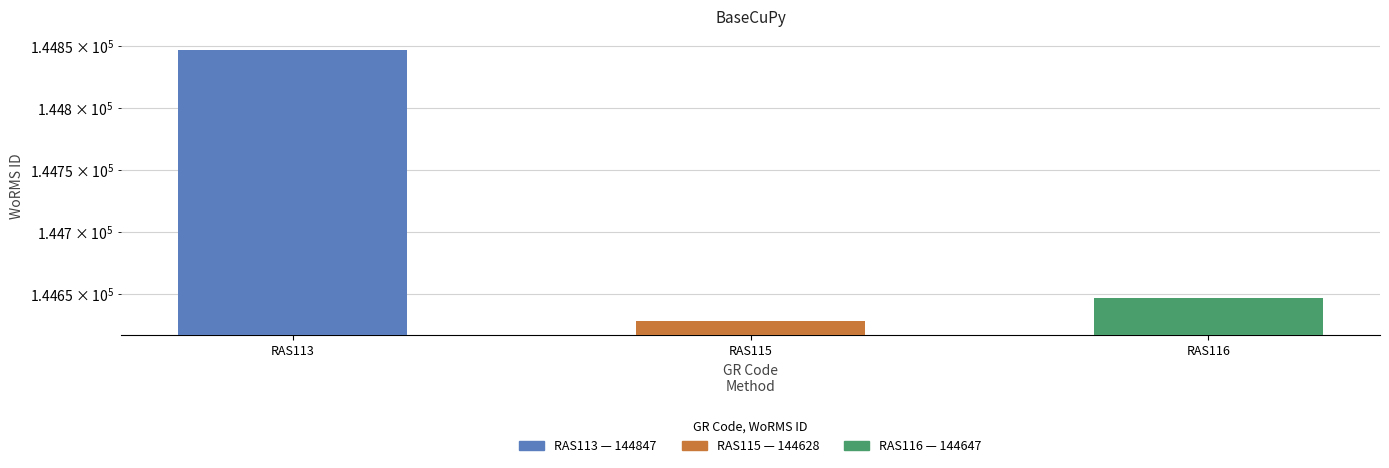

The value at RAS116 is 144647. True or false?

True